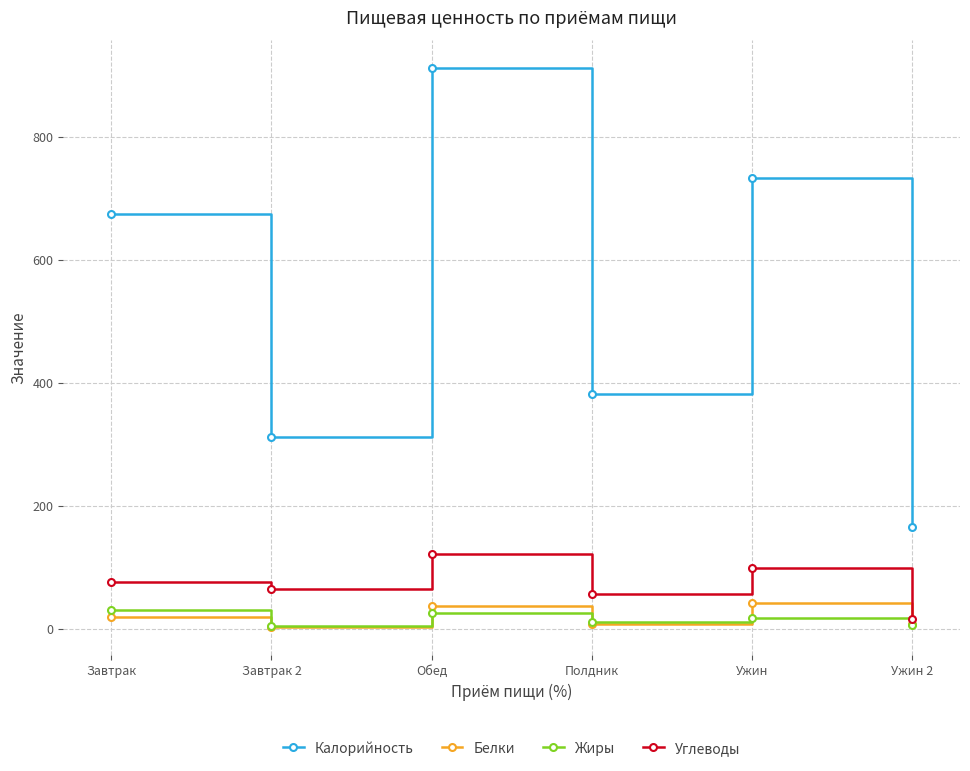

Which series has the largest total across all categories?

Калорийность